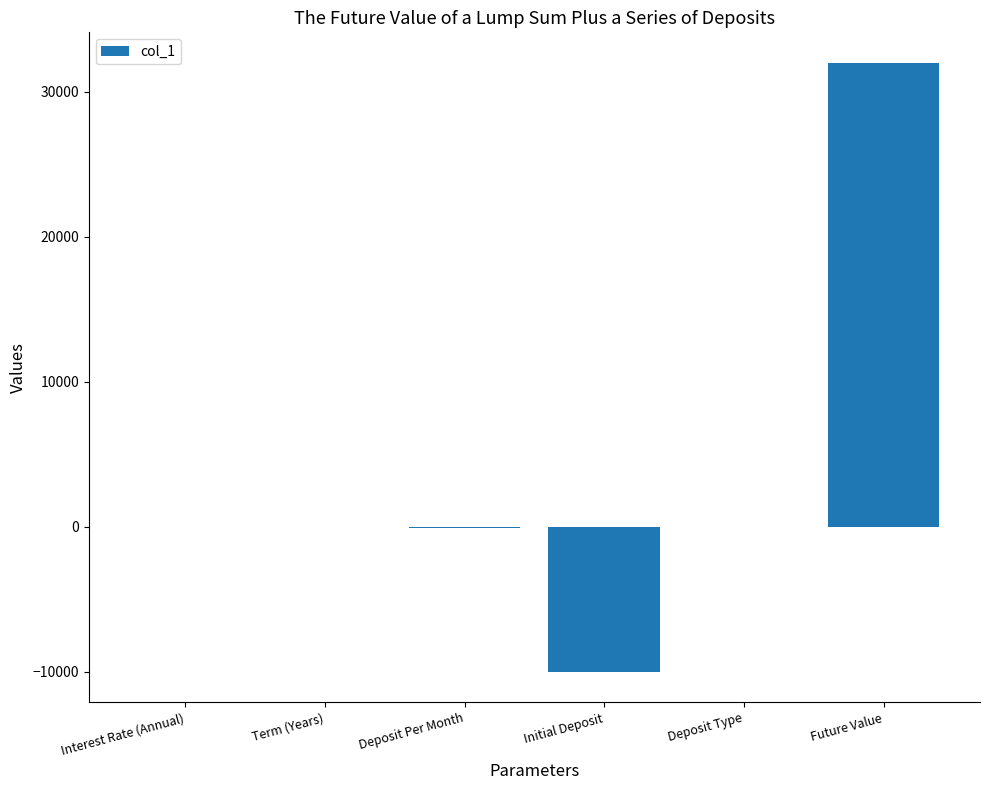

What is the sum of all values?

21908.4